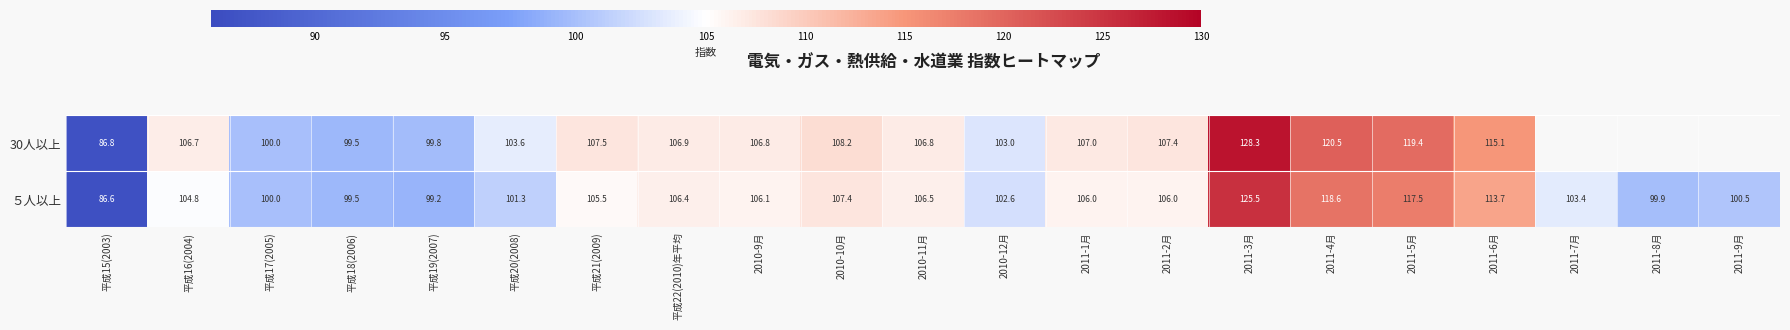

What is the lowest value of the ５人以上 series?

86.6